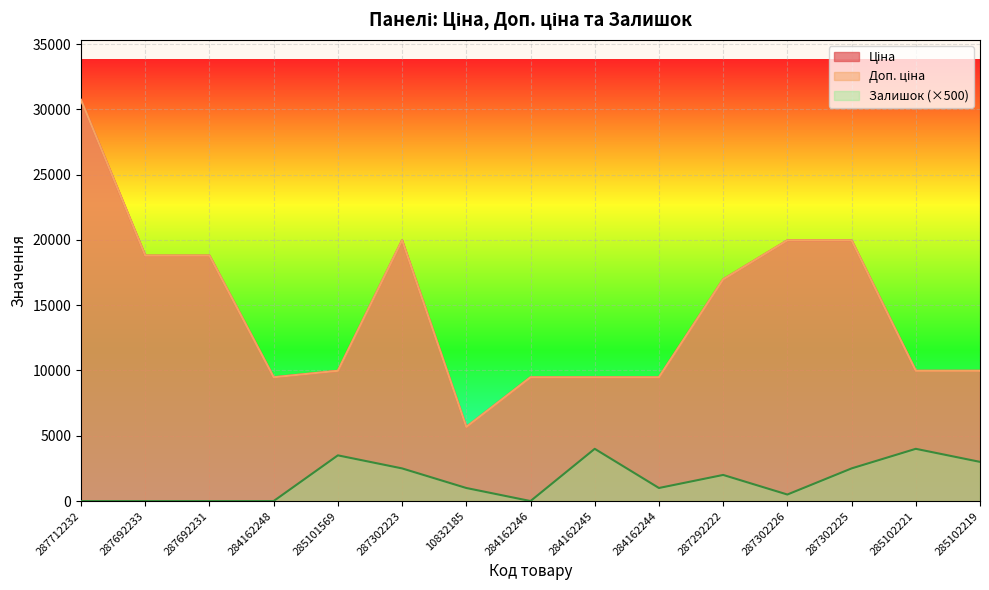

At 287712232, list the series in order from smallest to largest.

Залишок, Ціна, Доп. ціна